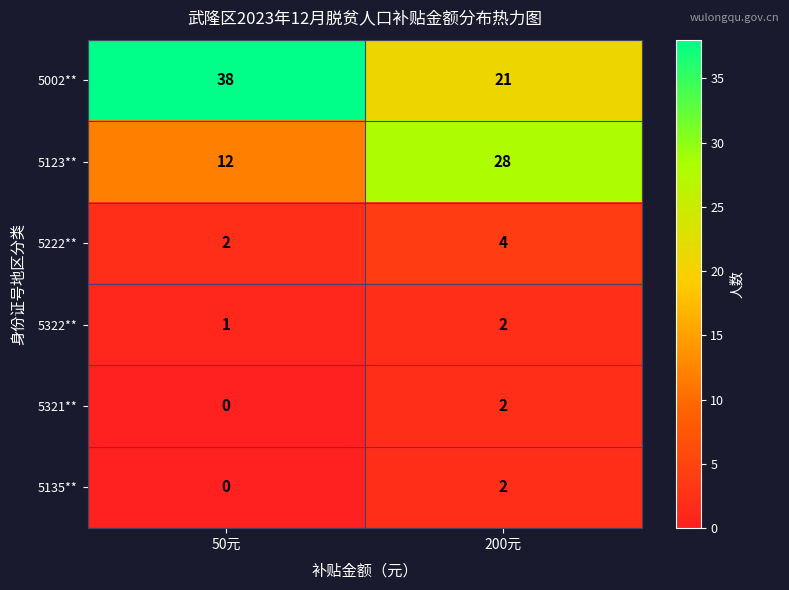

What is the average value of the 5222** series?

3